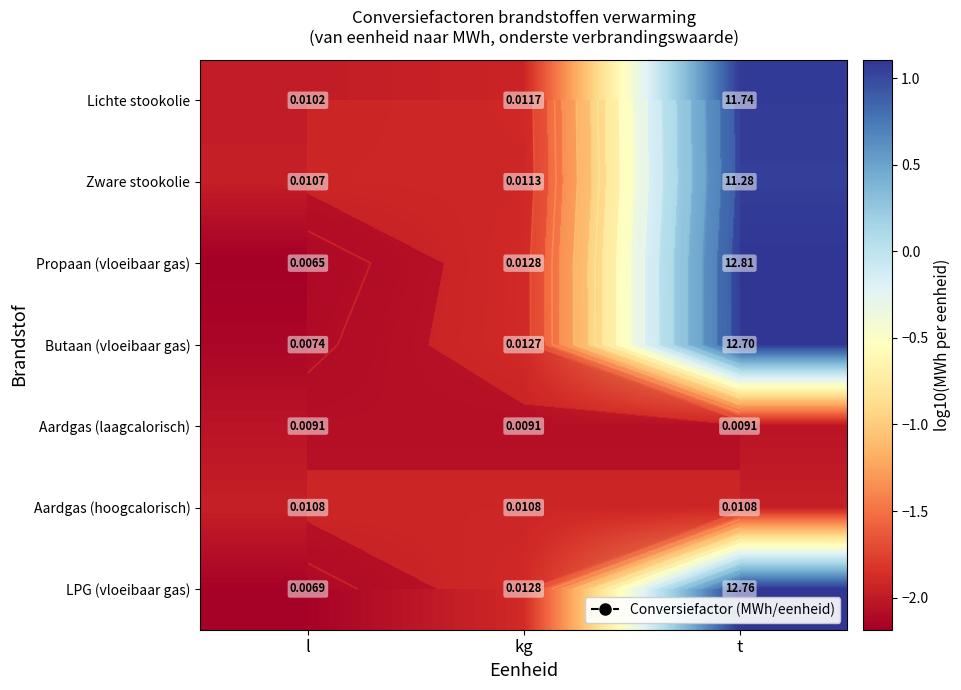

How many data points in Propaan (vloeibaar gas) are less than -1?

2